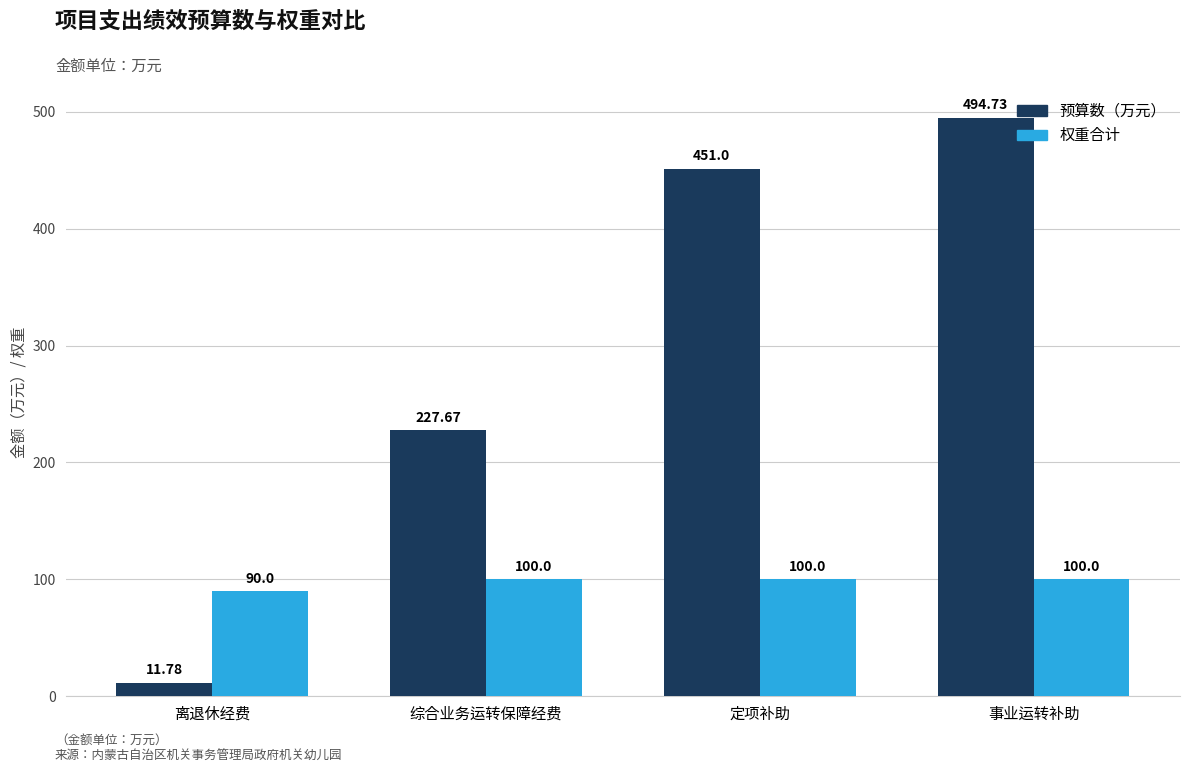

What is the label of the 4th bar from the right?

离退休经费